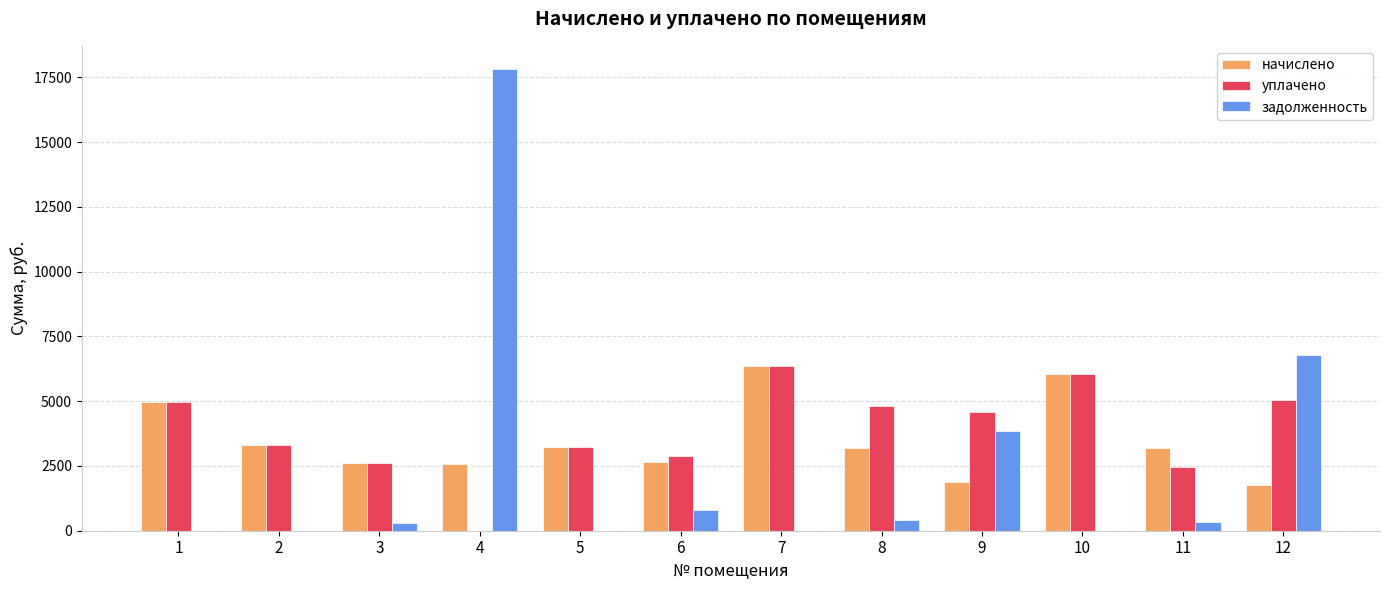

At which category is the sum across all series the highest?

4